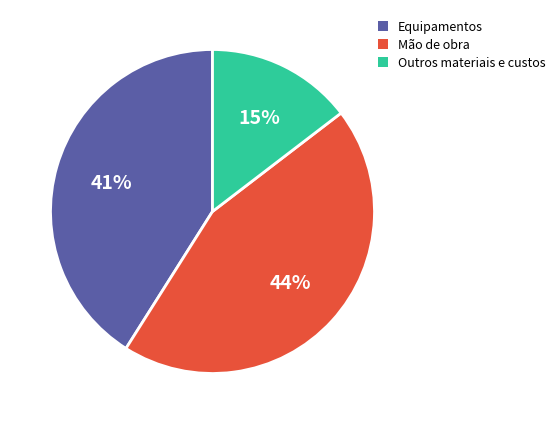

Is there a majority slice in this chart?

No